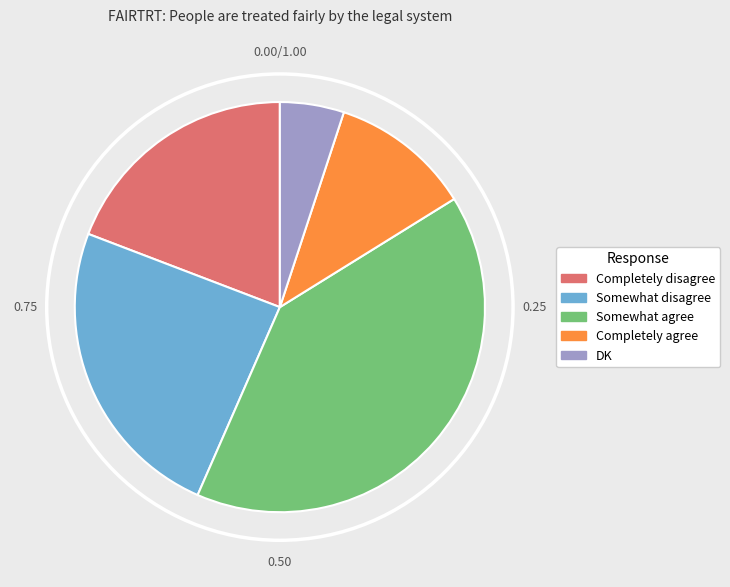

Combined, do Completely disagree and Somewhat agree account for over 50%?

Yes